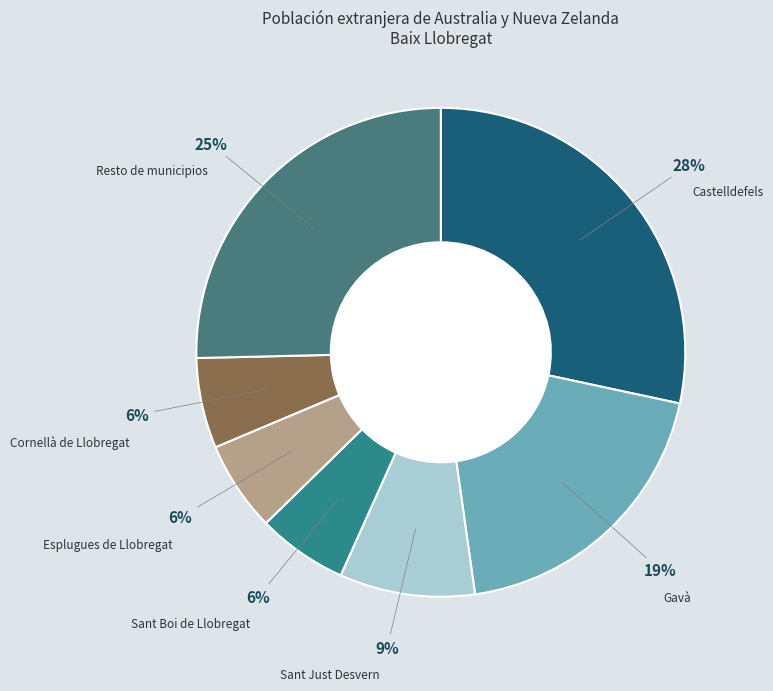

Between Cornellà de Llobregat and Resto de municipios, which is larger?

Resto de municipios